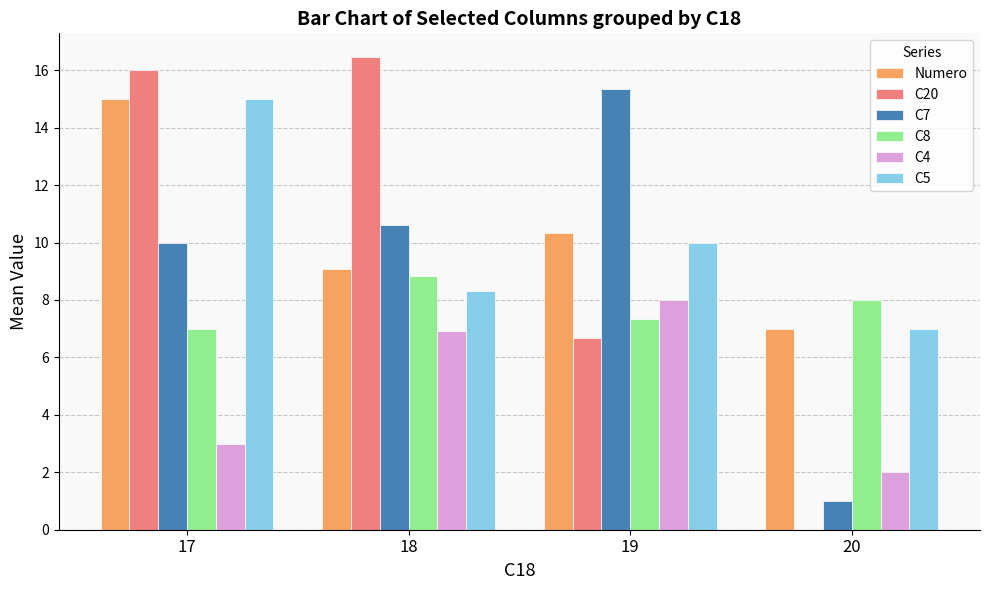

Is the value of C4 at 20 greater than the value of C5 at 20?

No